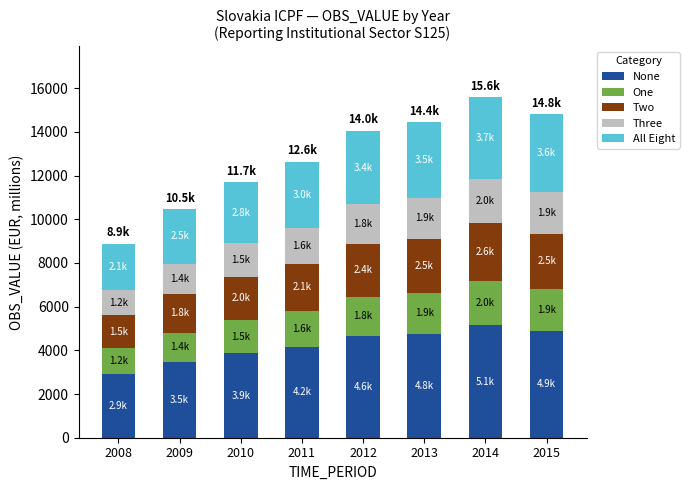

What is the total value across all series at 2012?

14047.3